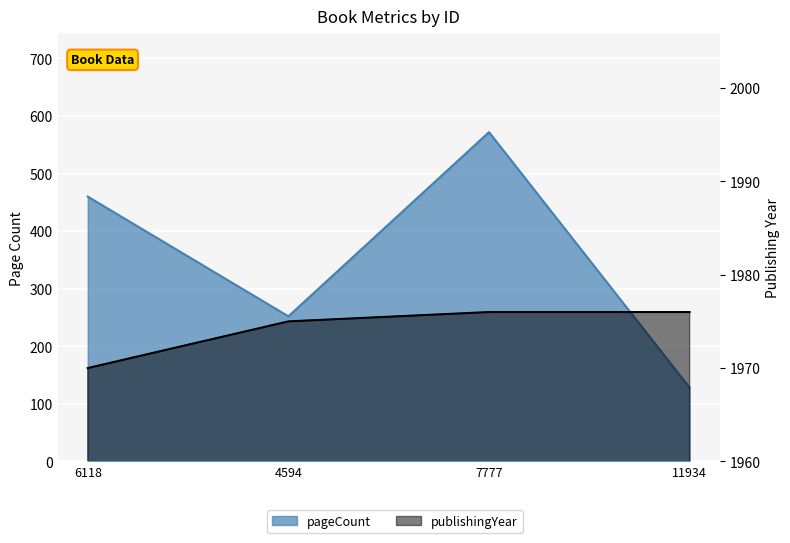

The value of pageCount at 11934 is 173. True or false?

False